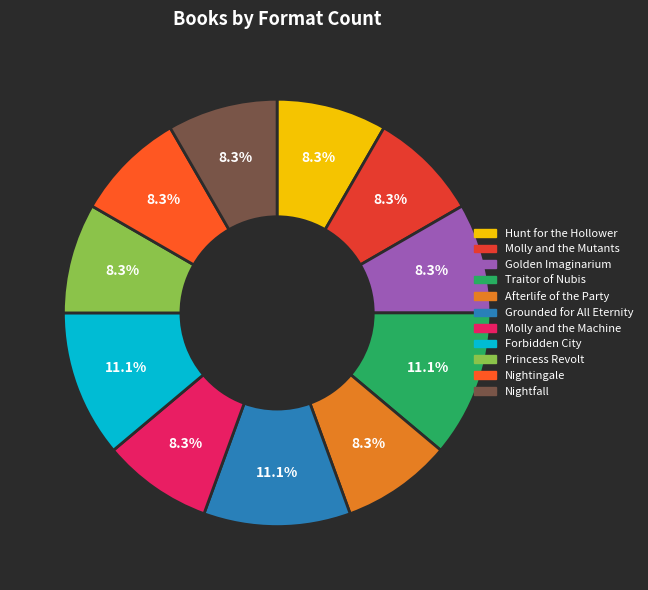

How many slices are in this pie chart?

11